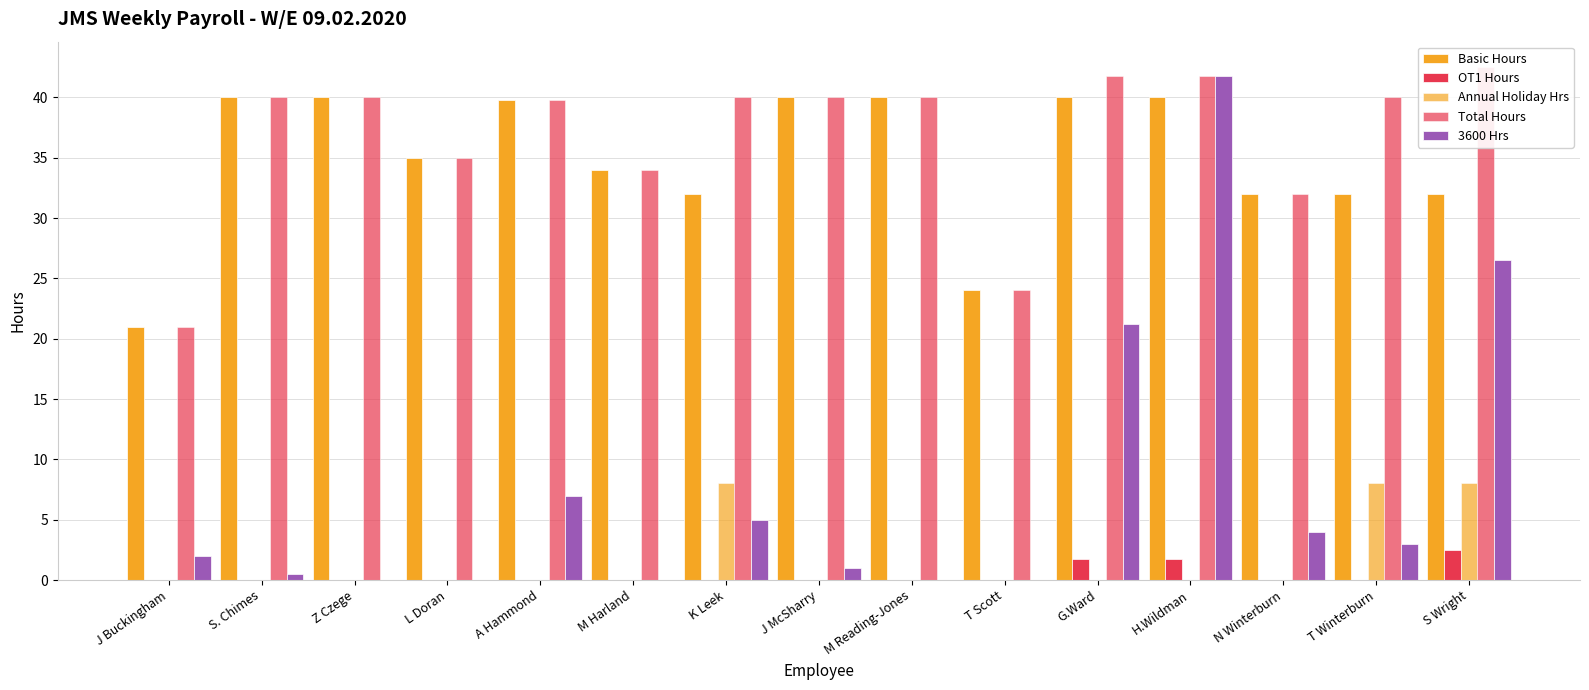

Reading left to right, extract all data points from this chart.

Basic Hours: J Buckingham=21.0	S. Chimes=40.0	Z Czege=40.0	L Doran=35.0	A Hammond=39.8	M Harland=34.0	K Leek=32.0	J McSharry=40.0	M Reading-Jones=40.0	T Scott=24.0	G.Ward=40.0	H.Wildman=40.0	N Winterburn=32.0	T Winterburn=32.0	S Wright=32.0
OT1 Hours: J Buckingham=0.0	S. Chimes=0.0	Z Czege=0.0	L Doran=0.0	A Hammond=0.0	M Harland=0.0	K Leek=0.0	J McSharry=0.0	M Reading-Jones=0.0	T Scott=0.0	G.Ward=1.8	H.Wildman=1.8	N Winterburn=0.0	T Winterburn=0.0	S Wright=2.5
Annual Holiday Hrs: J Buckingham=0.0	S. Chimes=0.0	Z Czege=0.0	L Doran=0.0	A Hammond=0.0	M Harland=0.0	K Leek=8.0	J McSharry=0.0	M Reading-Jones=0.0	T Scott=0.0	G.Ward=0.0	H.Wildman=0.0	N Winterburn=0.0	T Winterburn=8.0	S Wright=8.0
Total Hours: J Buckingham=21.0	S. Chimes=40.0	Z Czege=40.0	L Doran=35.0	A Hammond=39.8	M Harland=34.0	K Leek=40.0	J McSharry=40.0	M Reading-Jones=40.0	T Scott=24.0	G.Ward=41.8	H.Wildman=41.8	N Winterburn=32.0	T Winterburn=40.0	S Wright=42.5
3600 Hrs: J Buckingham=2.0	S. Chimes=0.5	Z Czege=0.0	L Doran=0.0	A Hammond=7.0	M Harland=0.0	K Leek=5.0	J McSharry=1.0	M Reading-Jones=0.0	T Scott=0.0	G.Ward=21.2	H.Wildman=41.8	N Winterburn=4.0	T Winterburn=3.0	S Wright=26.5